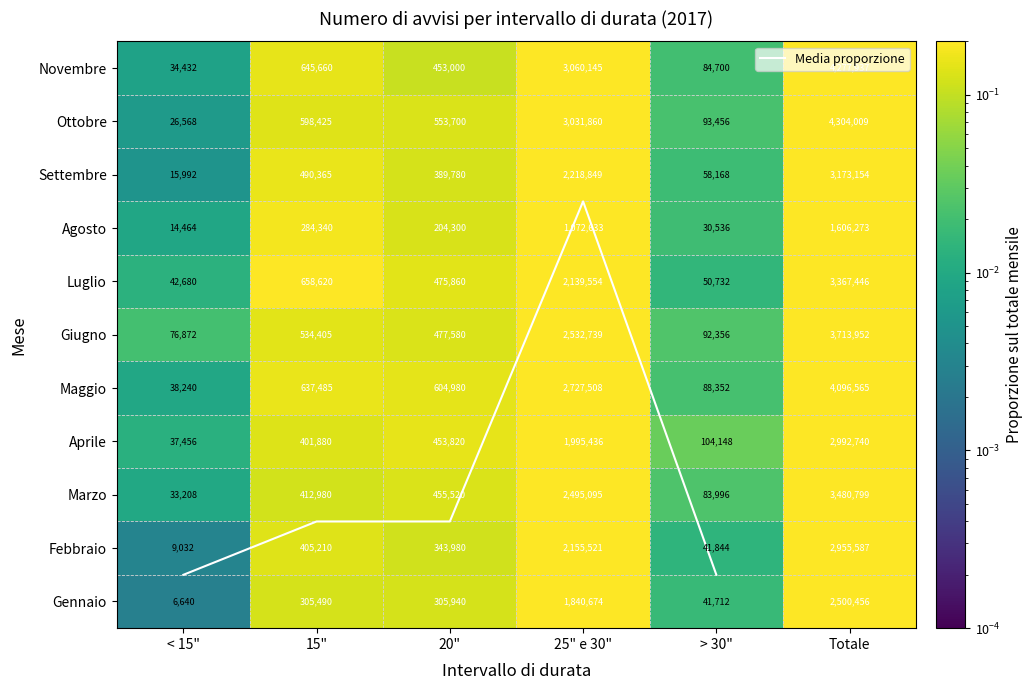

Reading right to left, extract all data points from this chart.

Gennaio: Totale=1.0	> 30"=0.0	25" e 30"=0.7	20"=0.1	15"=0.1	< 15"=0.0
Febbraio: Totale=1.0	> 30"=0.0	25" e 30"=0.7	20"=0.1	15"=0.1	< 15"=0.0
Marzo: Totale=1.0	> 30"=0.0	25" e 30"=0.7	20"=0.1	15"=0.1	< 15"=0.0
Aprile: Totale=1.0	> 30"=0.0	25" e 30"=0.7	20"=0.2	15"=0.1	< 15"=0.0
Maggio: Totale=1.0	> 30"=0.0	25" e 30"=0.7	20"=0.1	15"=0.2	< 15"=0.0
Giugno: Totale=1.0	> 30"=0.0	25" e 30"=0.7	20"=0.1	15"=0.1	< 15"=0.0
Luglio: Totale=1.0	> 30"=0.0	25" e 30"=0.6	20"=0.1	15"=0.2	< 15"=0.0
Agosto: Totale=1.0	> 30"=0.0	25" e 30"=0.7	20"=0.1	15"=0.2	< 15"=0.0
Settembre: Totale=1.0	> 30"=0.0	25" e 30"=0.7	20"=0.1	15"=0.2	< 15"=0.0
Ottobre: Totale=1.0	> 30"=0.0	25" e 30"=0.7	20"=0.1	15"=0.1	< 15"=0.0
Novembre: Totale=1.0	> 30"=0.0	25" e 30"=0.7	20"=0.1	15"=0.2	< 15"=0.0